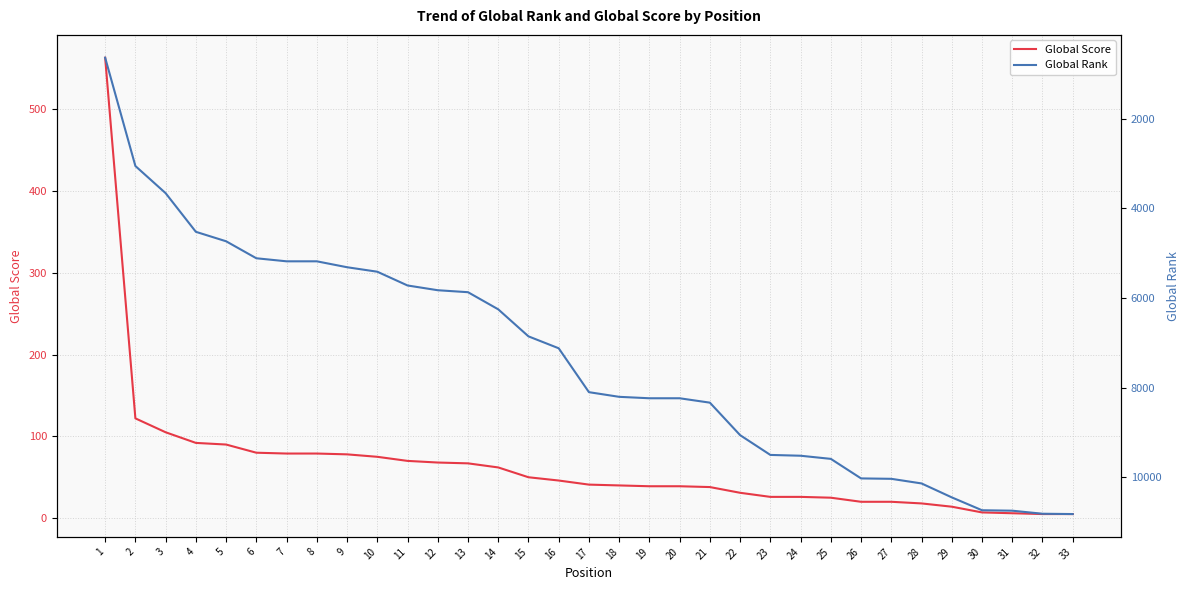

Does the chart display data point markers on the line(s)?

No